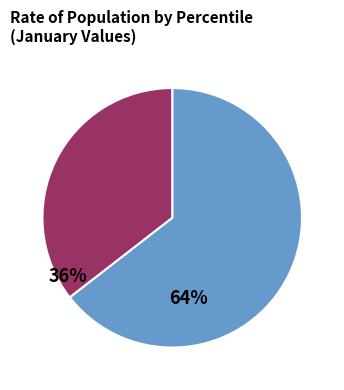

Is there a majority slice in this chart?

Yes